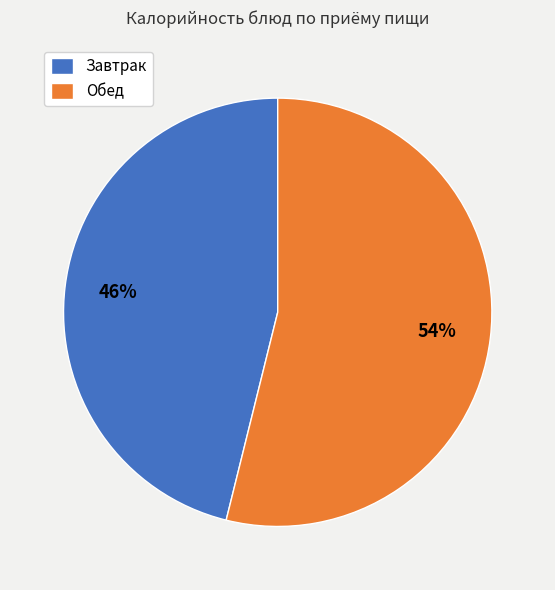

The Завтрак slice represents 46% of the pie. True or false?

True